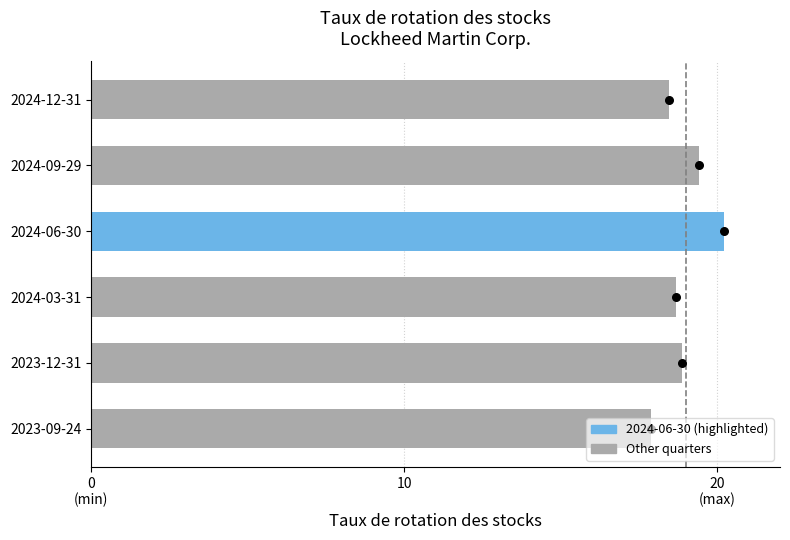

Which has a higher value, 2024-06-30 or 2023-09-24?

2024-06-30